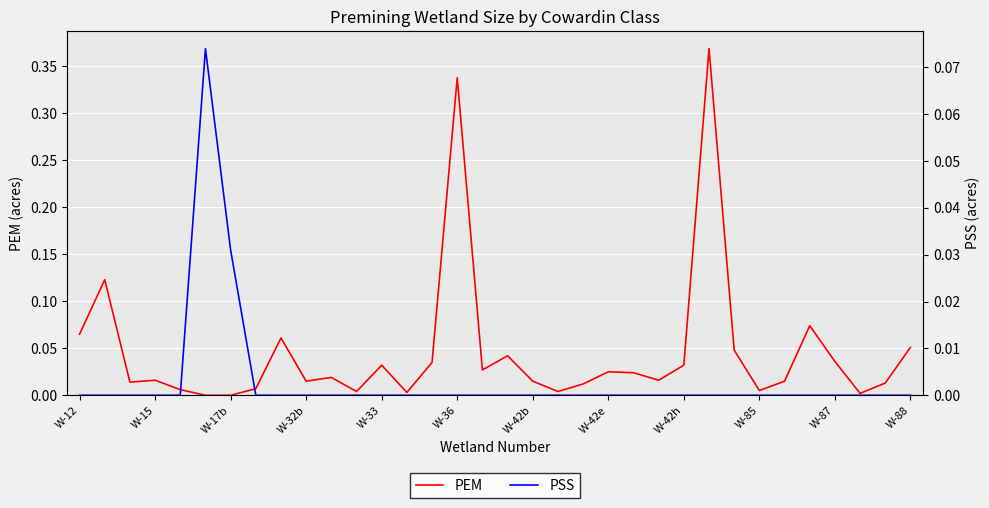

Which series has the widest spread of values?

PEM